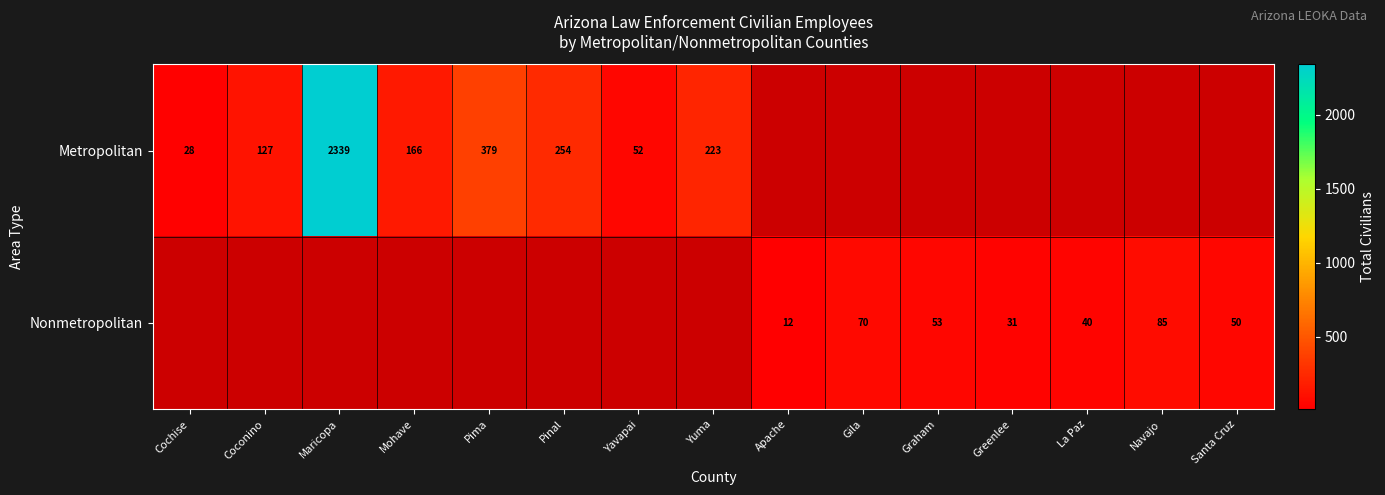

Is it true that Nonmetropolitan equals 27 at Graham?

False